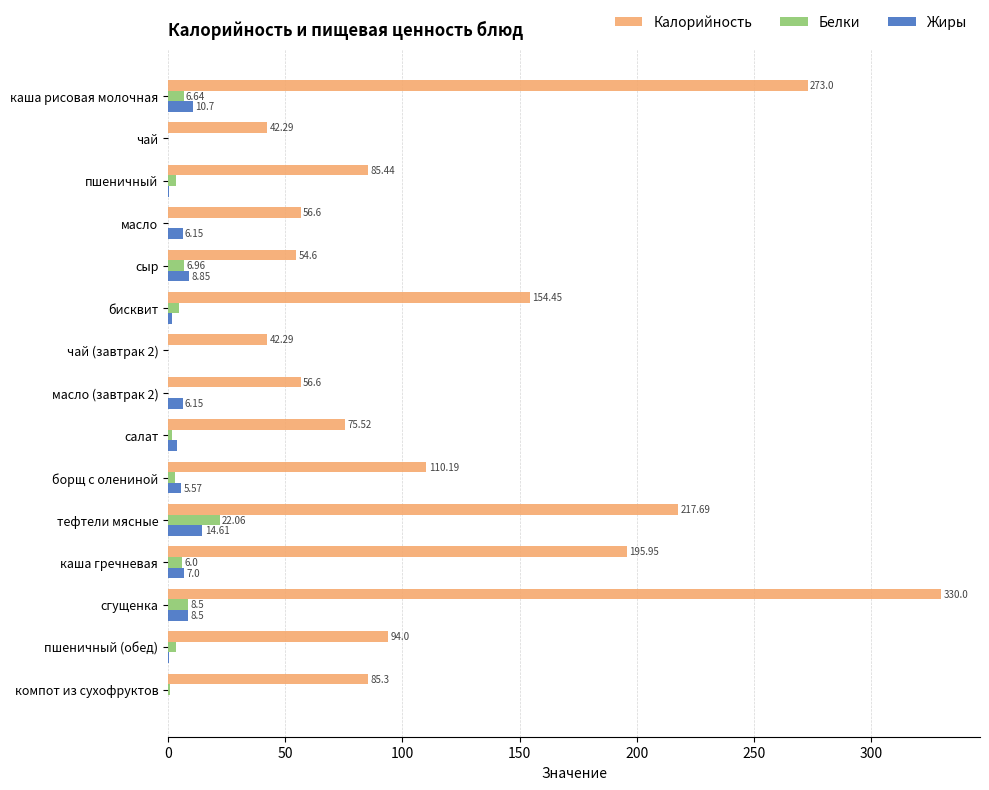

Where is Калорийность nearest to the value 186?

каша гречневая